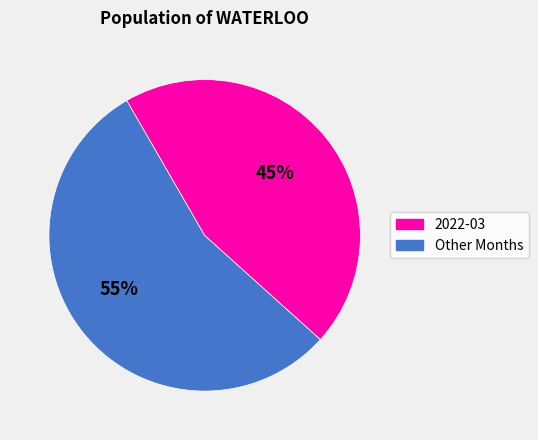

Is there any slice that represents more than half of the pie?

Yes